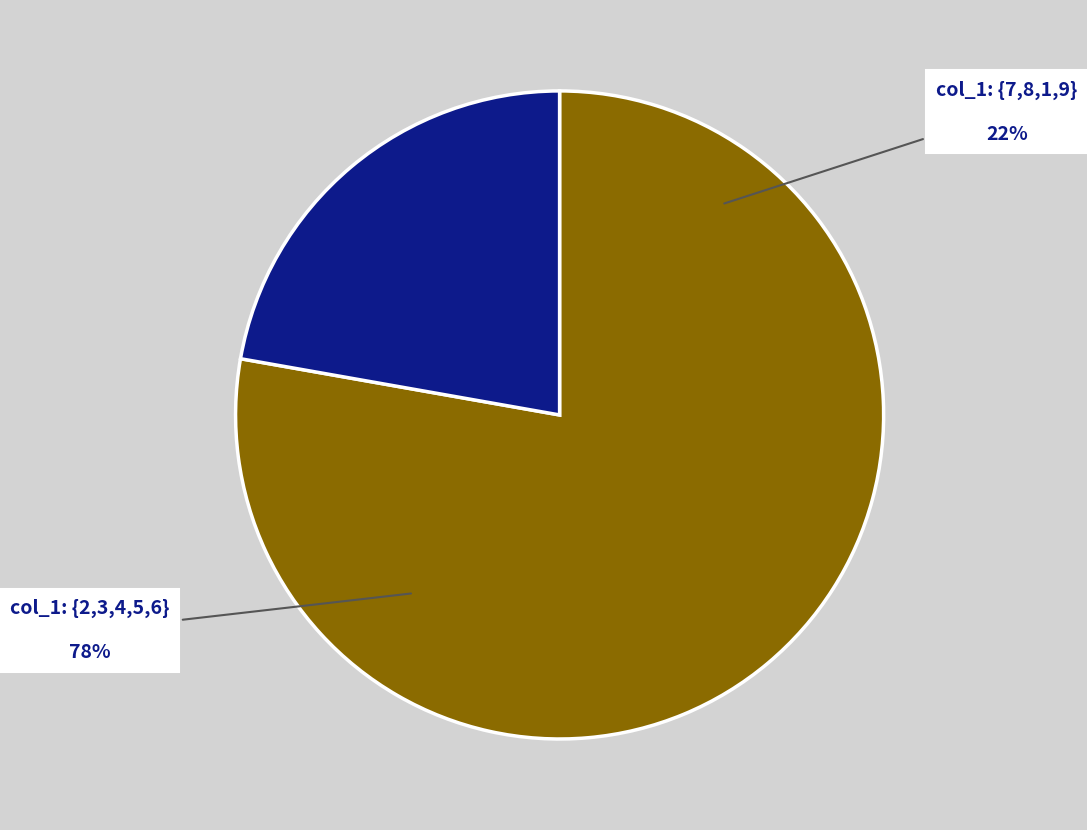

Does 3 account for over 50% of the chart?

No